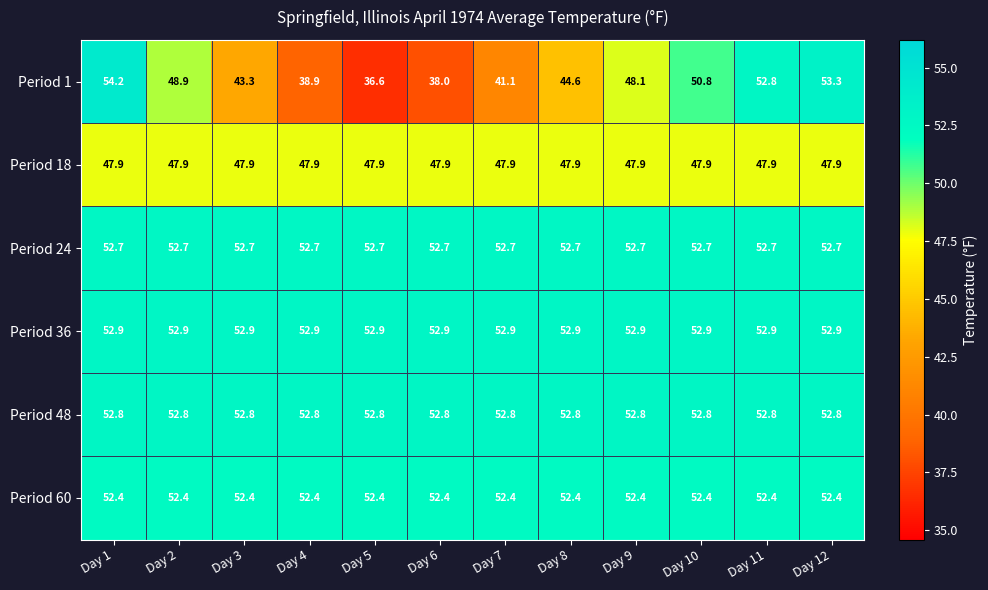

What is the sum of all Period 36 values?

634.8